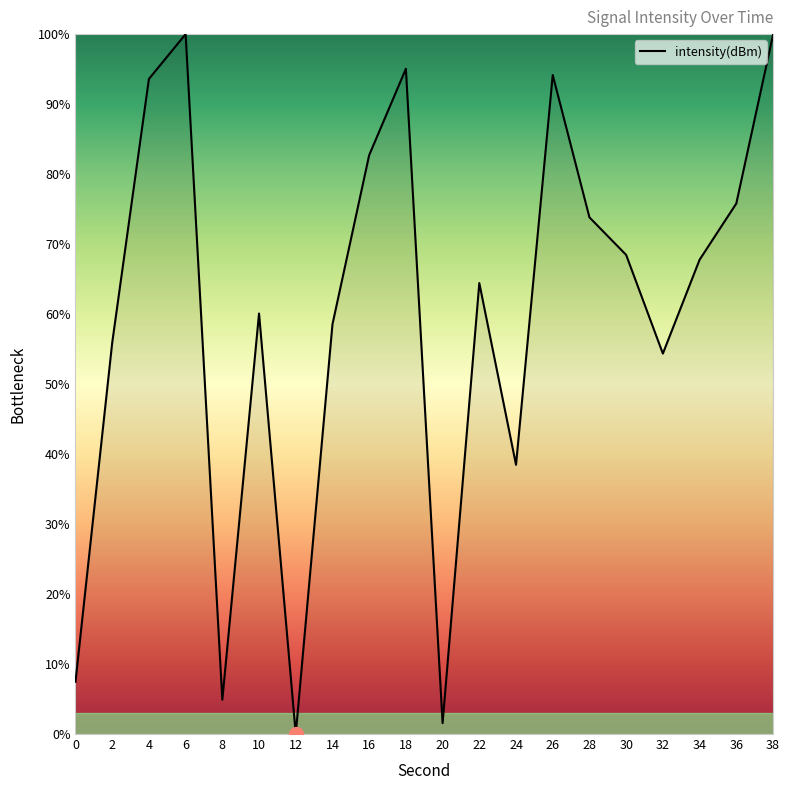

True or false: the data shows 64.4 at 22.

True